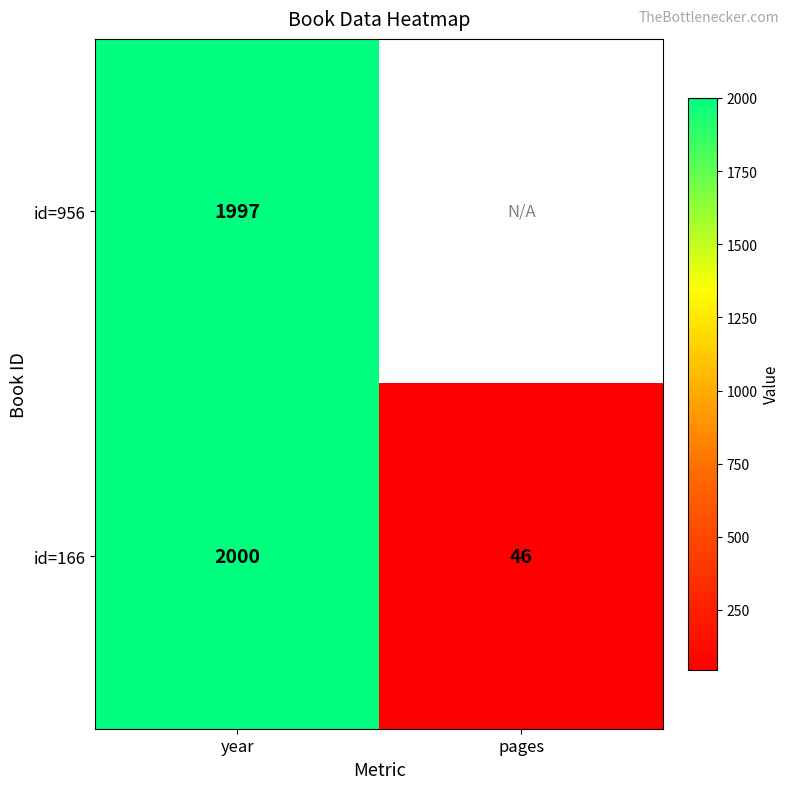

True or false: id=166 has a value of 11.7 at pages.

False